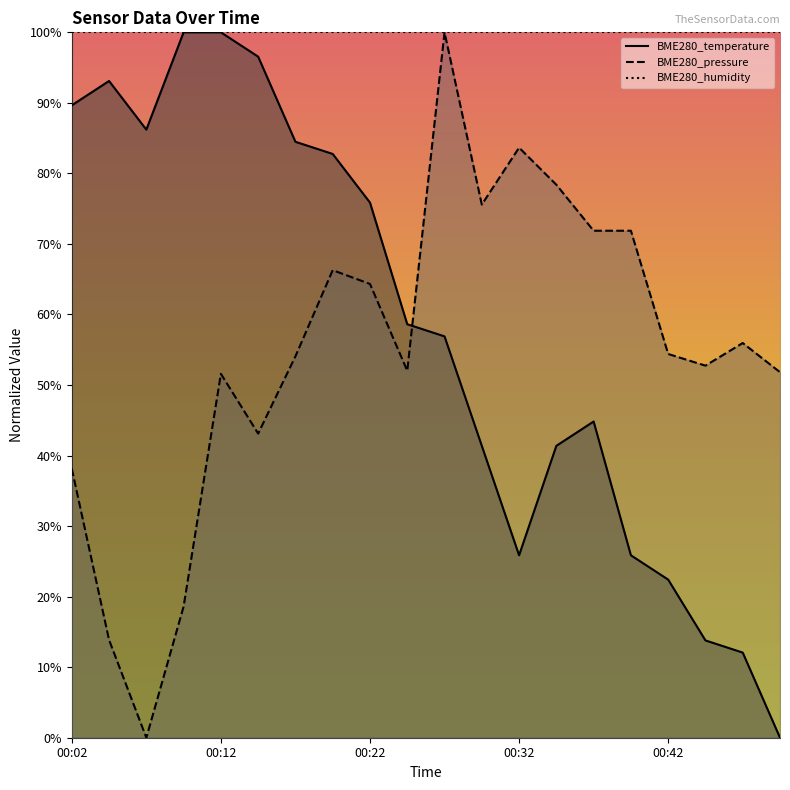

What is the average value of the BME280_temperature series?

57.6